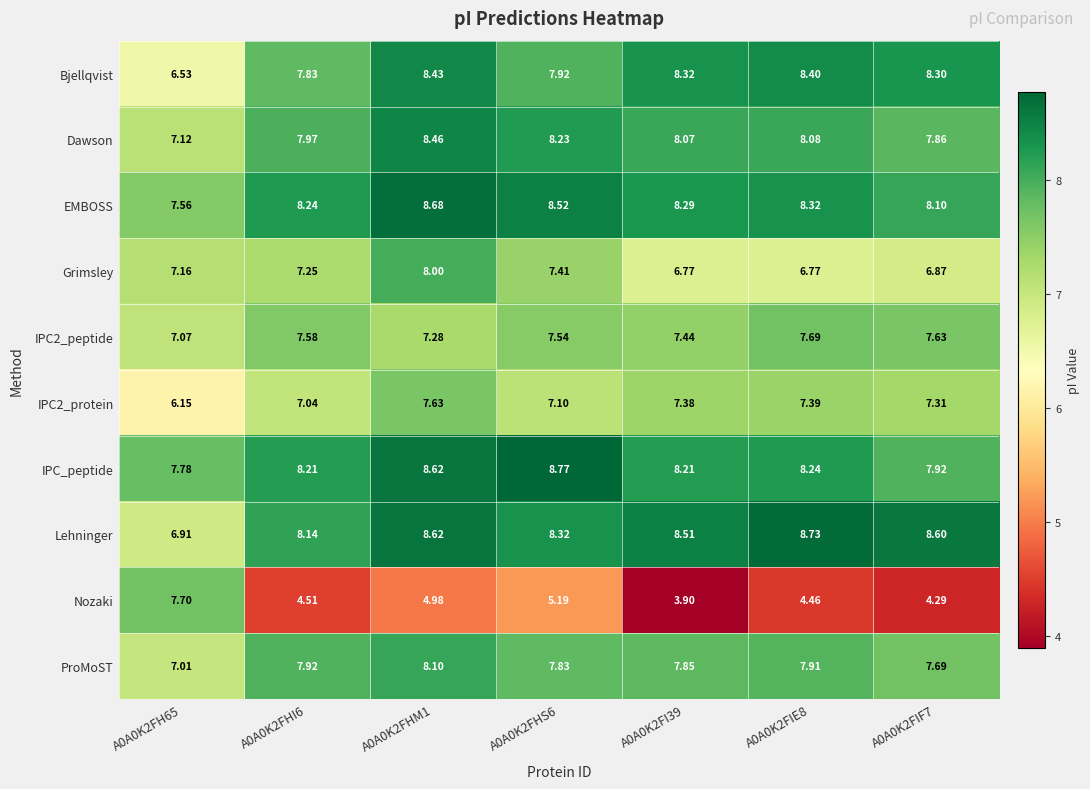

Which series has the largest total across all categories?

Lehninger